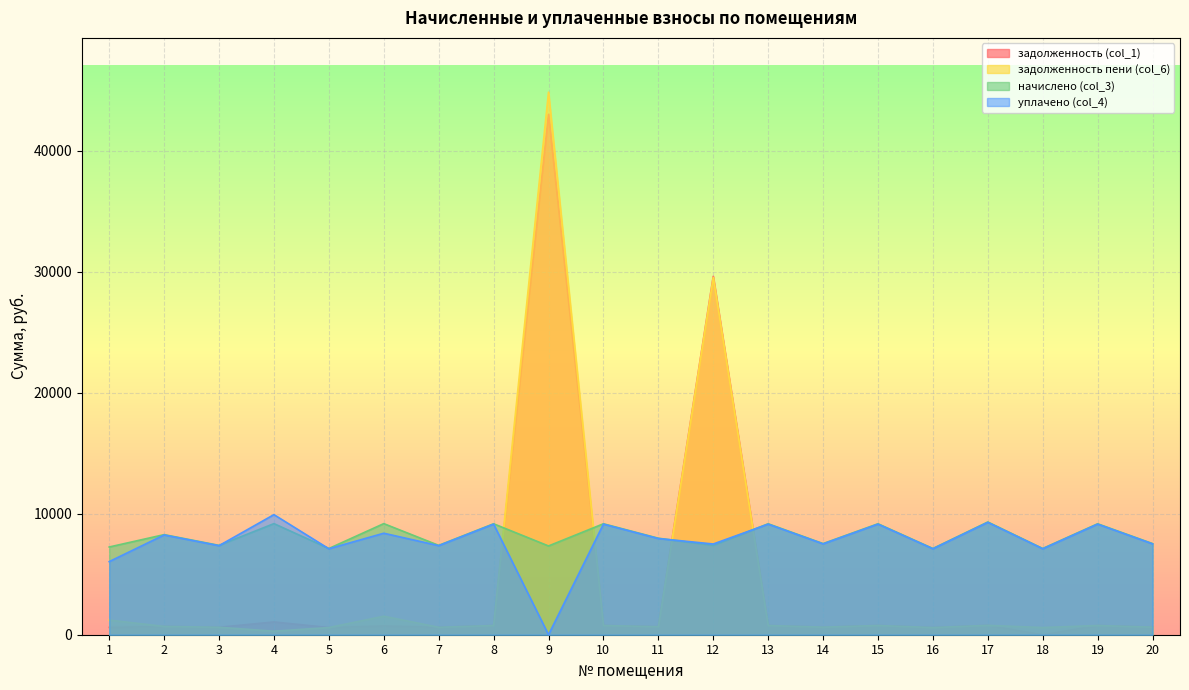

In задолженность пени (col_6), how many points are lower than both neighbors (excluding endpoints)?

6